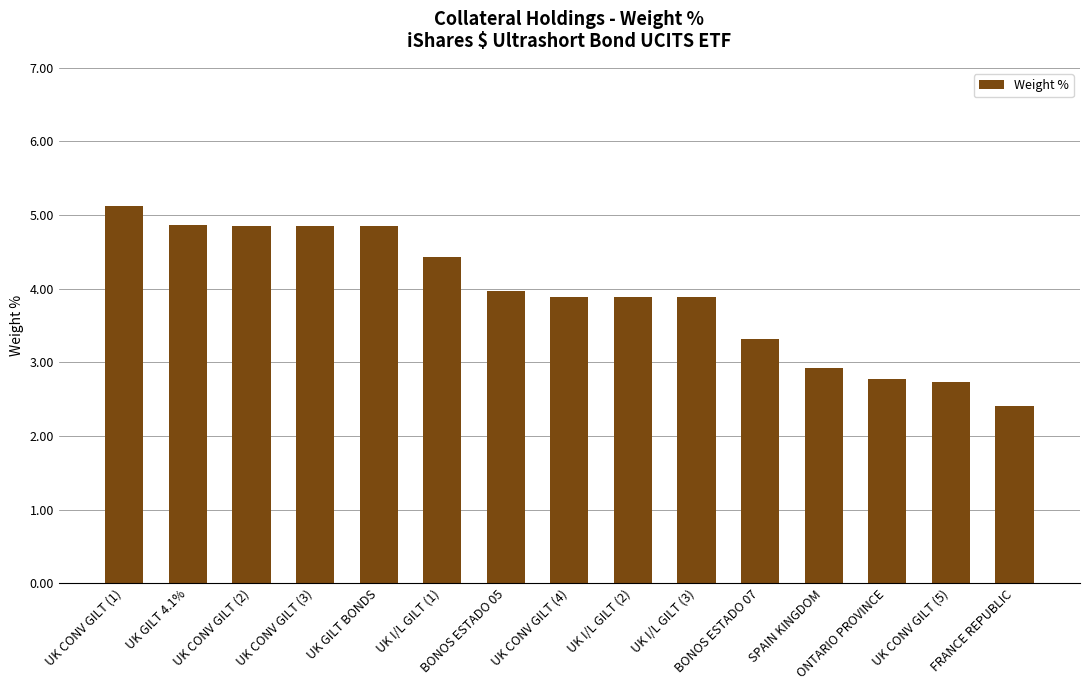

Where does the data first go above 3?

UK CONV GILT (1)